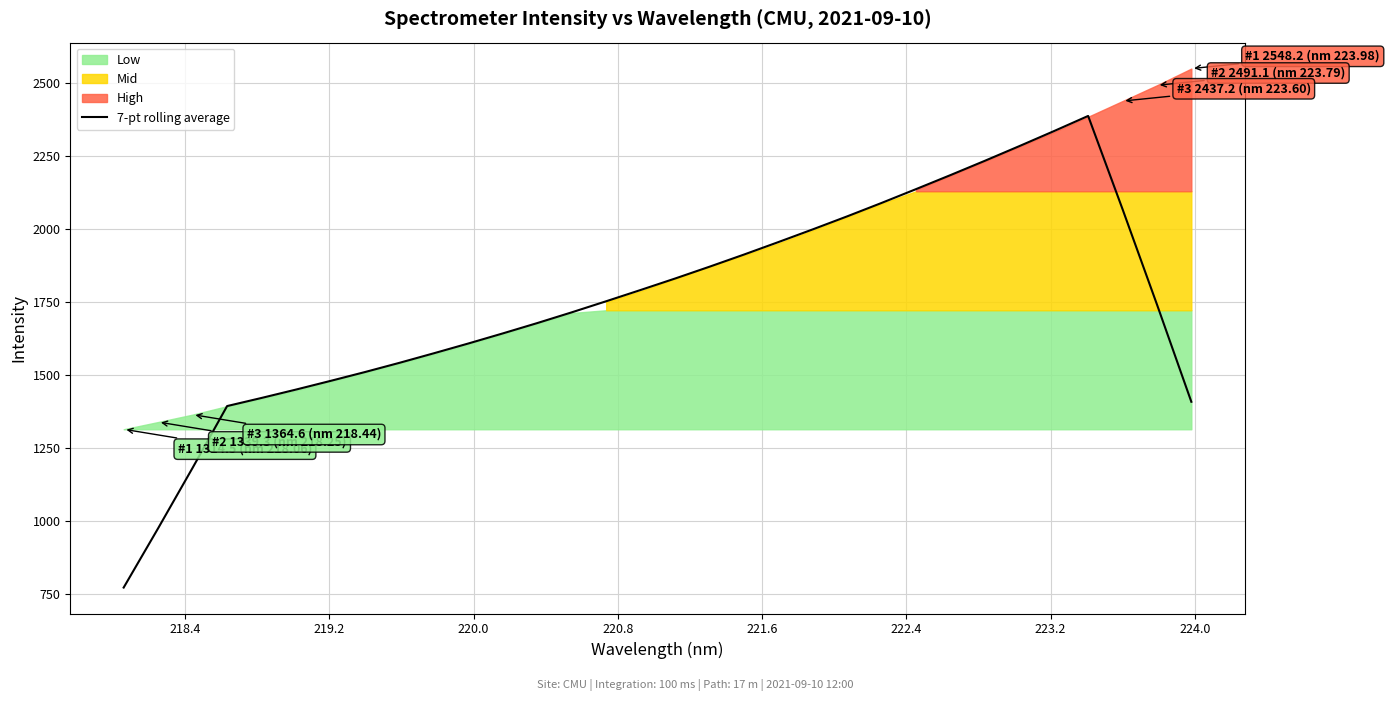

True or false: the data shows 237.1 at 219.2.

False